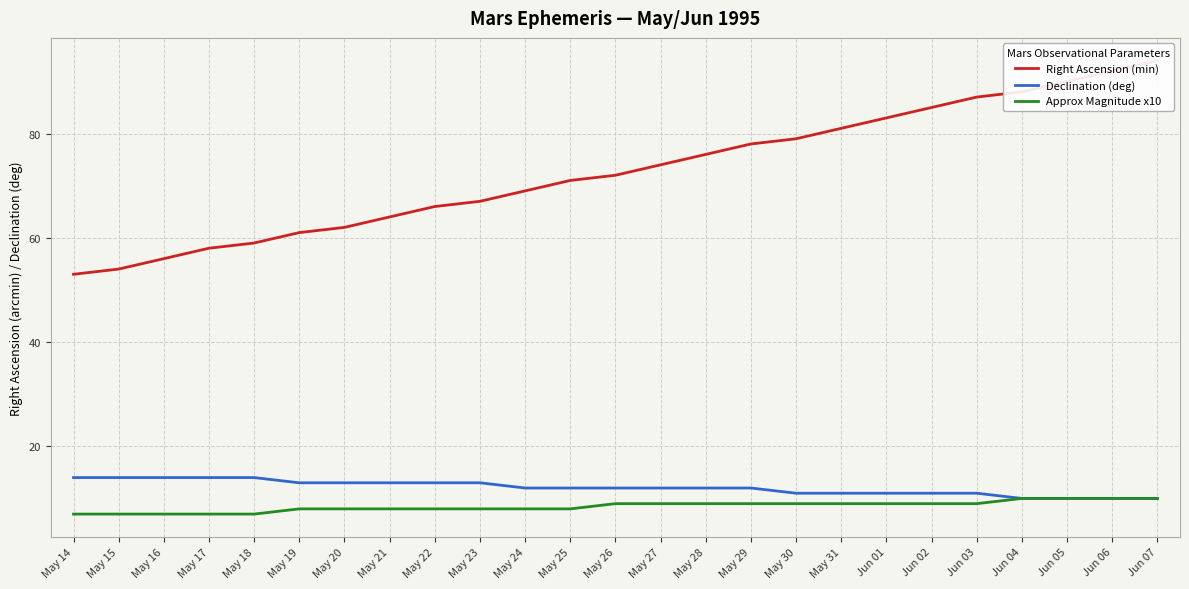

Between Jun 03 and May 27, which is larger?

Jun 03